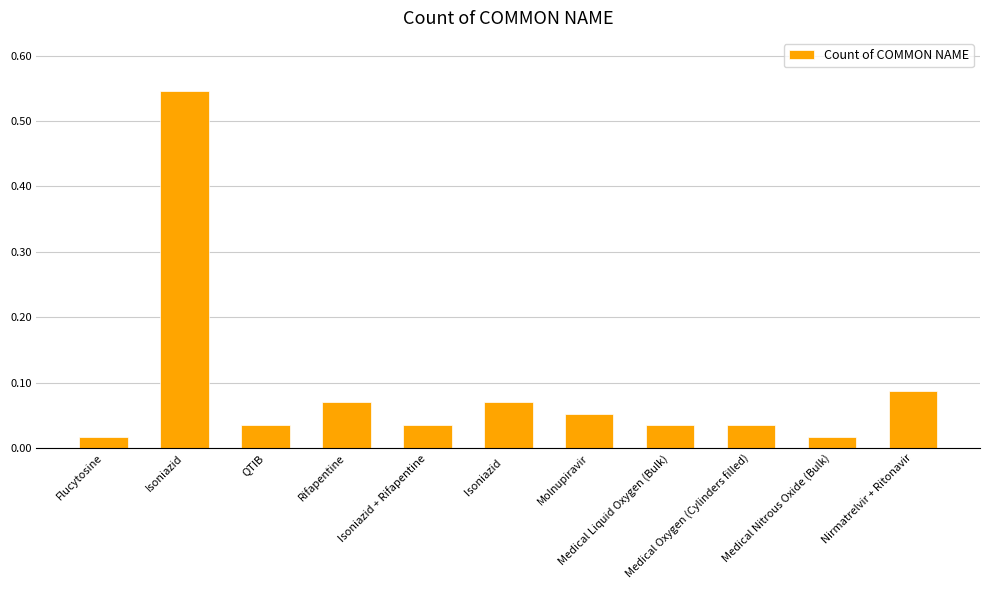

What is the sum of all values?

1.0